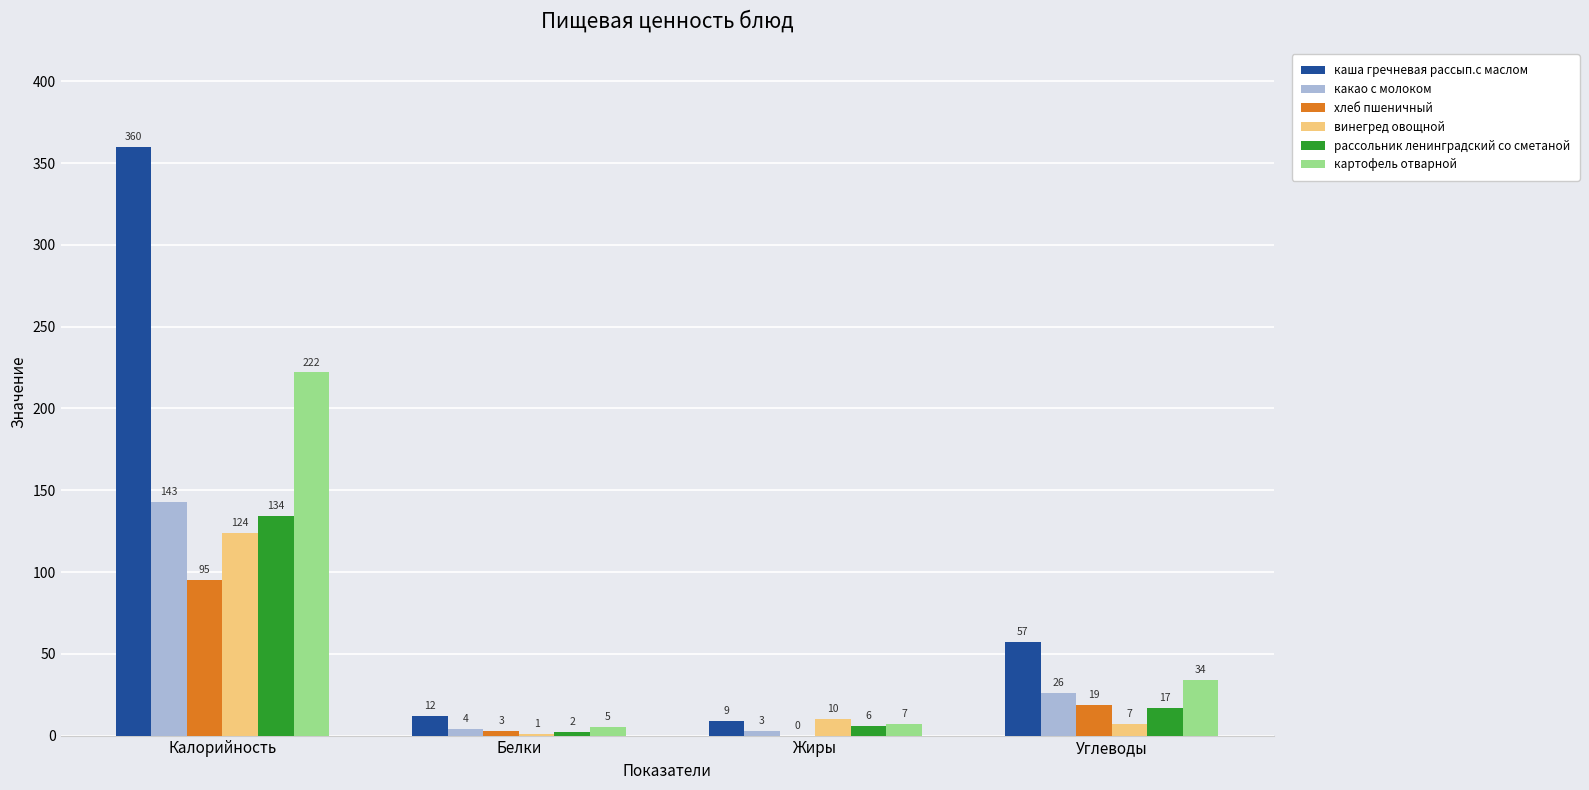

At which category is the sum across all series the highest?

Калорийность